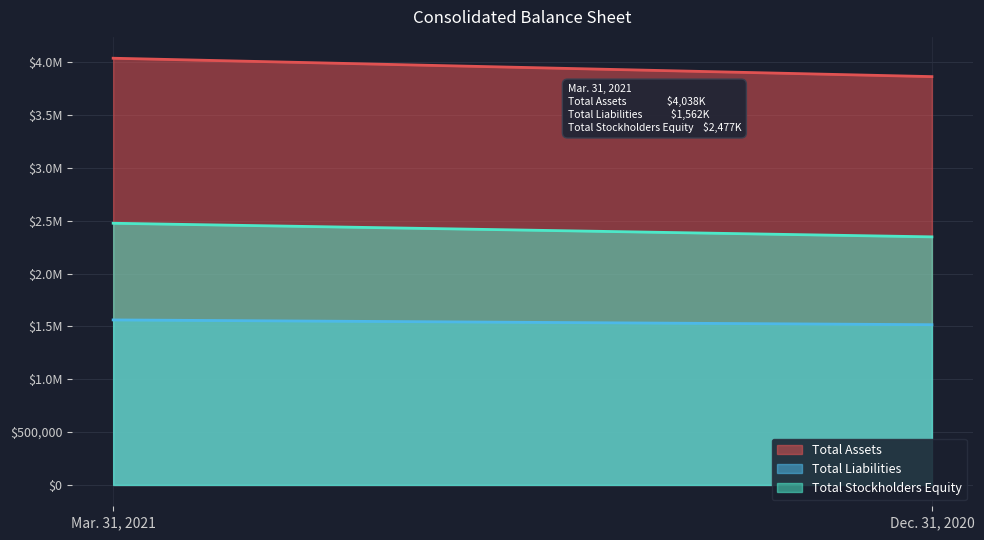

Does the chart display data point markers on the line(s)?

No